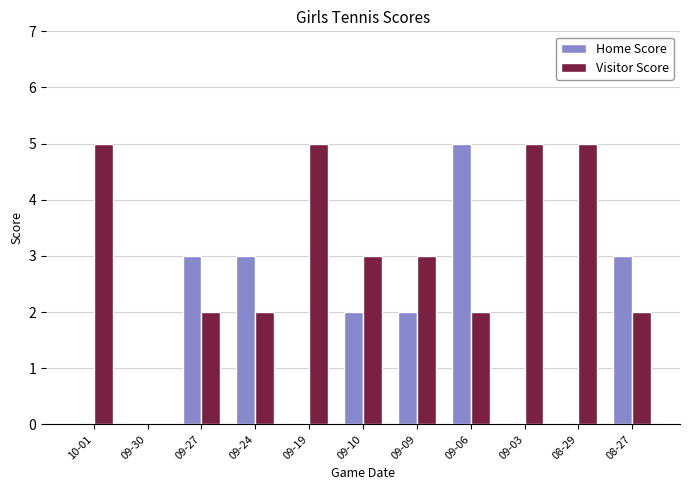

How many groups of bars are there?

11